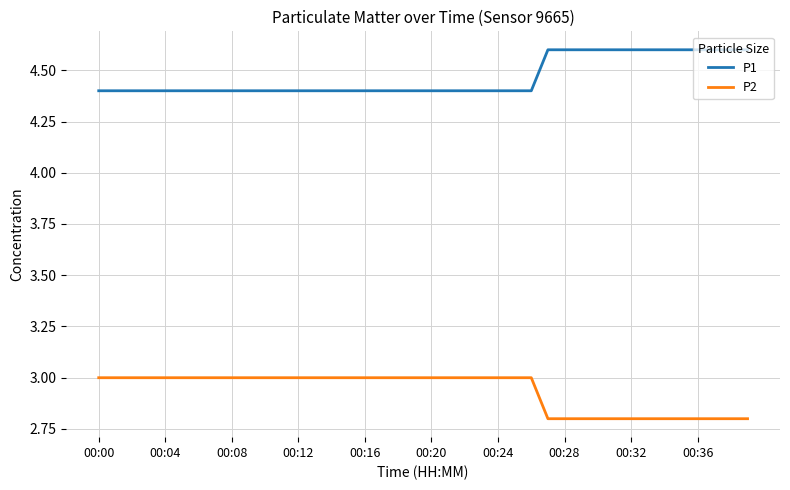

True or false: P1 and P2 intersect in this chart.

False